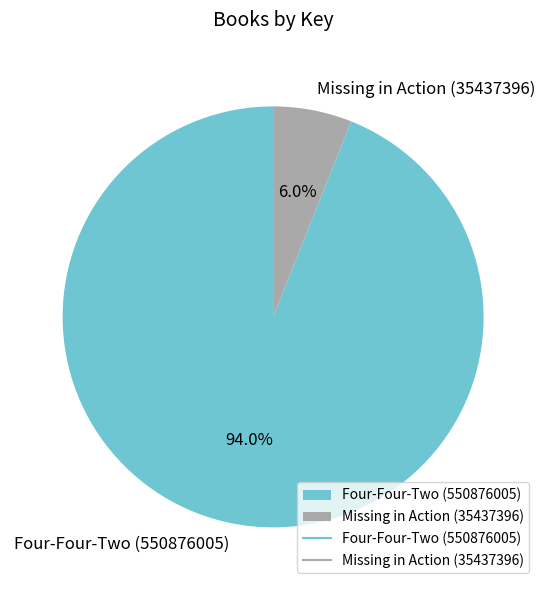

True or false: Four-Four-Two (550876005) accounts for 99% of the total.

False